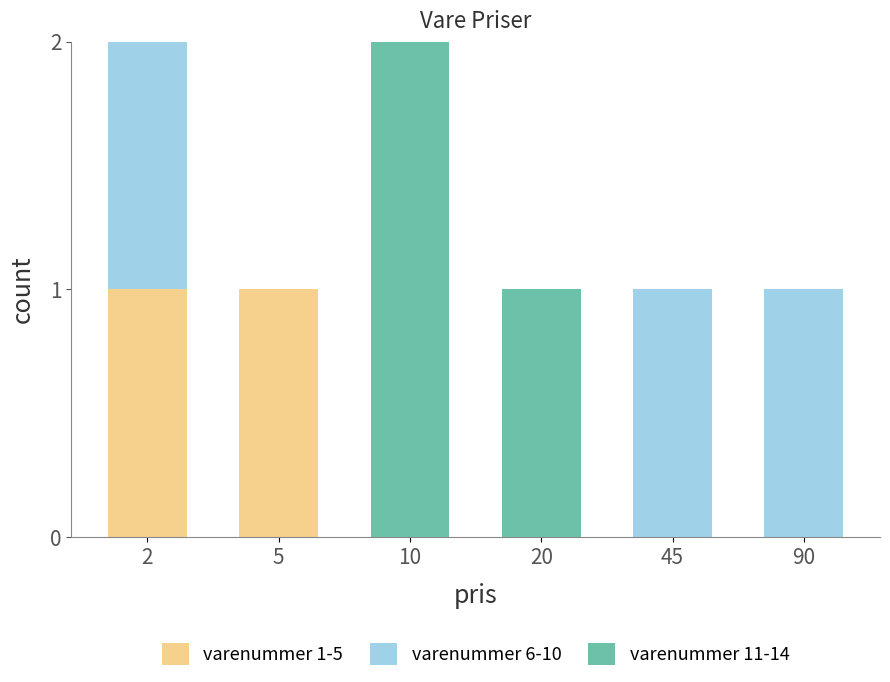

Reading left to right, list the values for the varenummer 1-5 series.

2=1	5=1	10=0	20=0	45=0	90=0